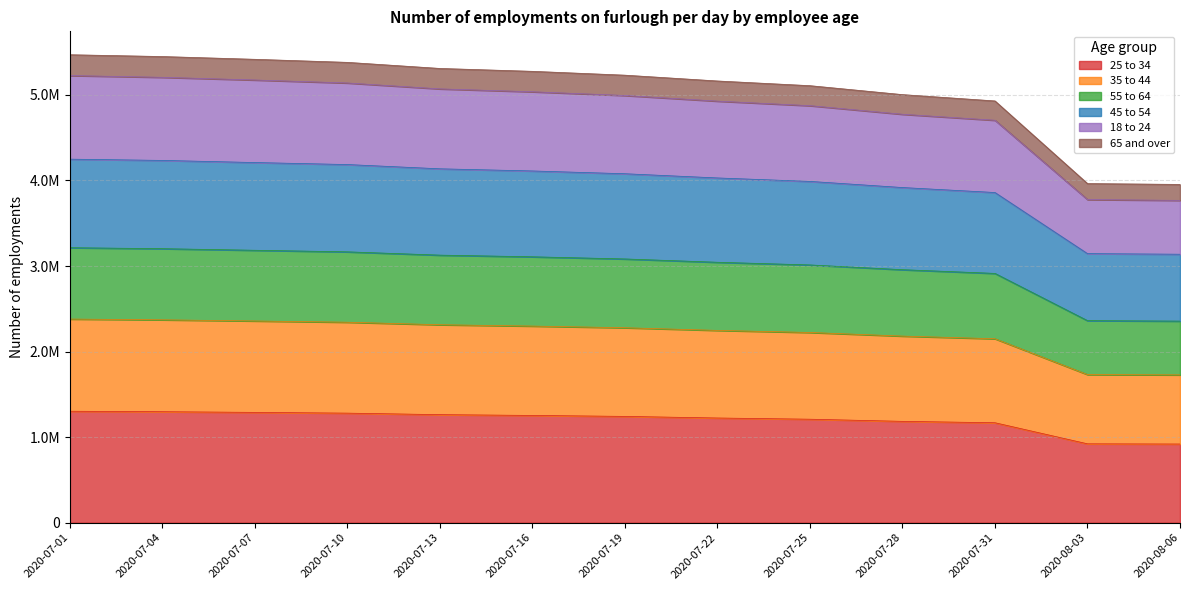

Does the chart have visible grid lines?

Yes